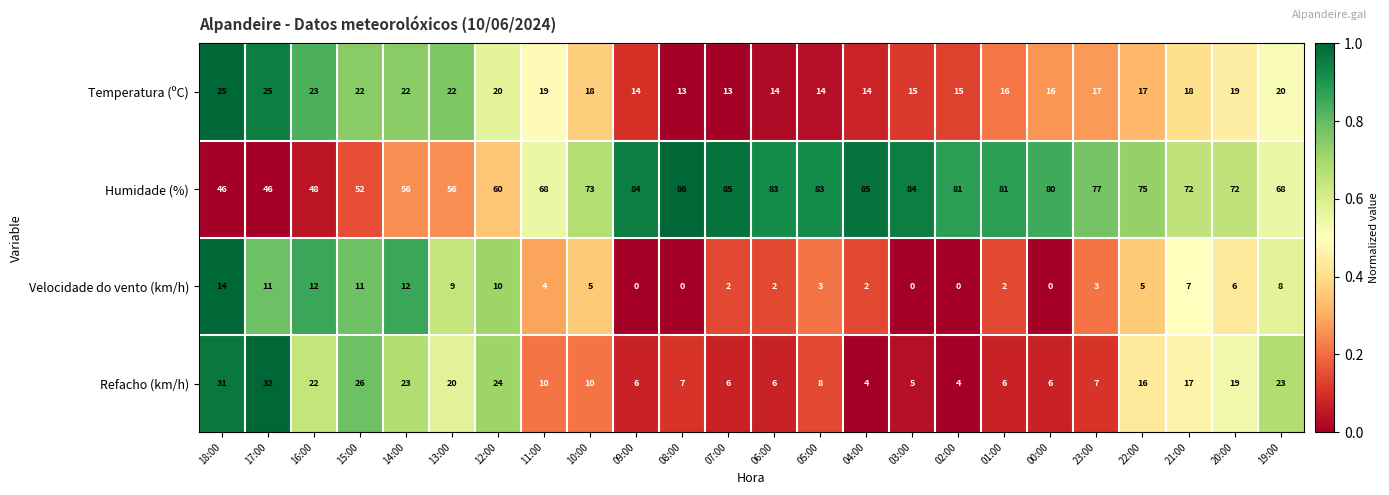

What is the sum of all Velocidade do vento (km/h) values?

128